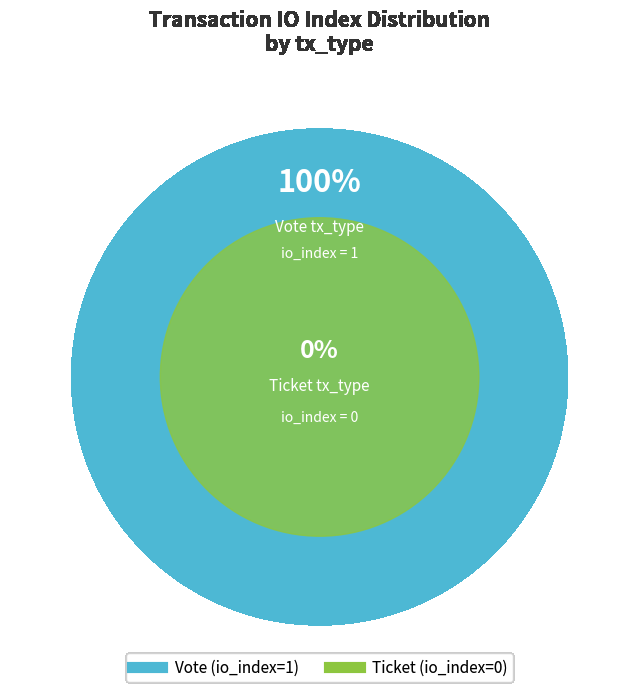

How many segments does this pie chart have?

2